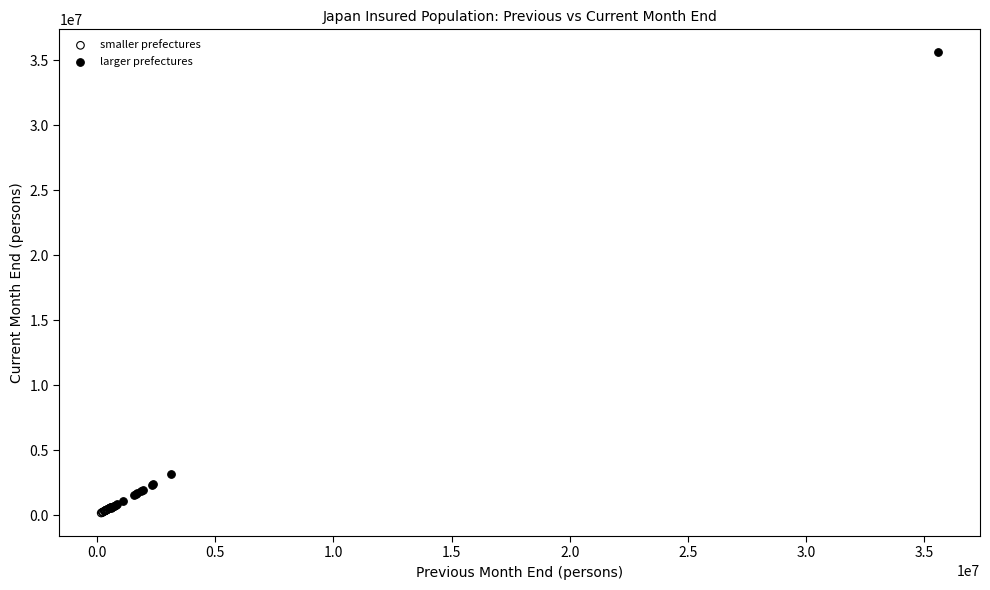

Which series reaches the minimum Y coordinate?

smaller prefectures